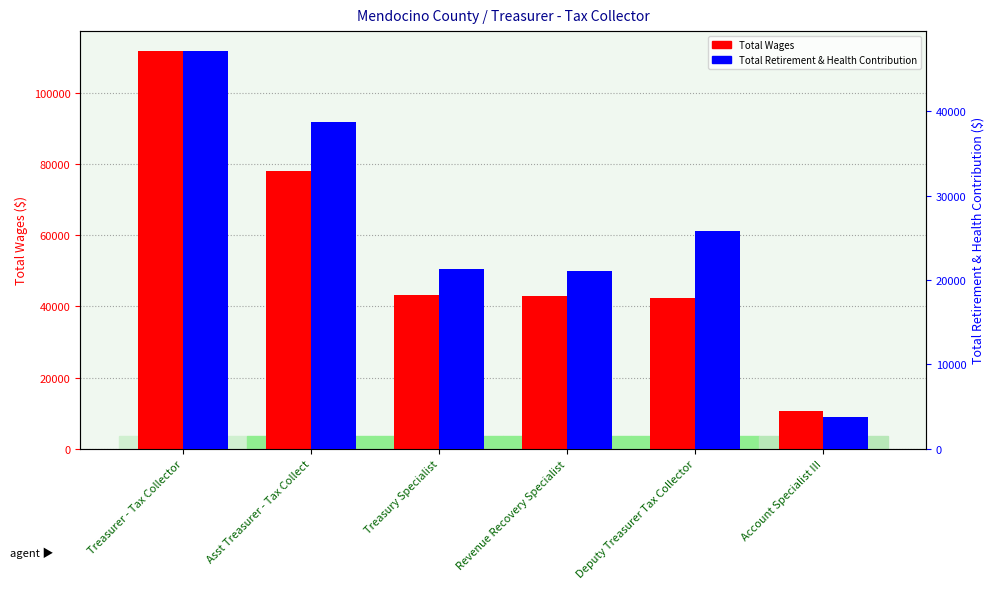

The value of Total Retirement & Health Contribution at Deputy Treasurer Tax Collector is 25775. True or false?

True